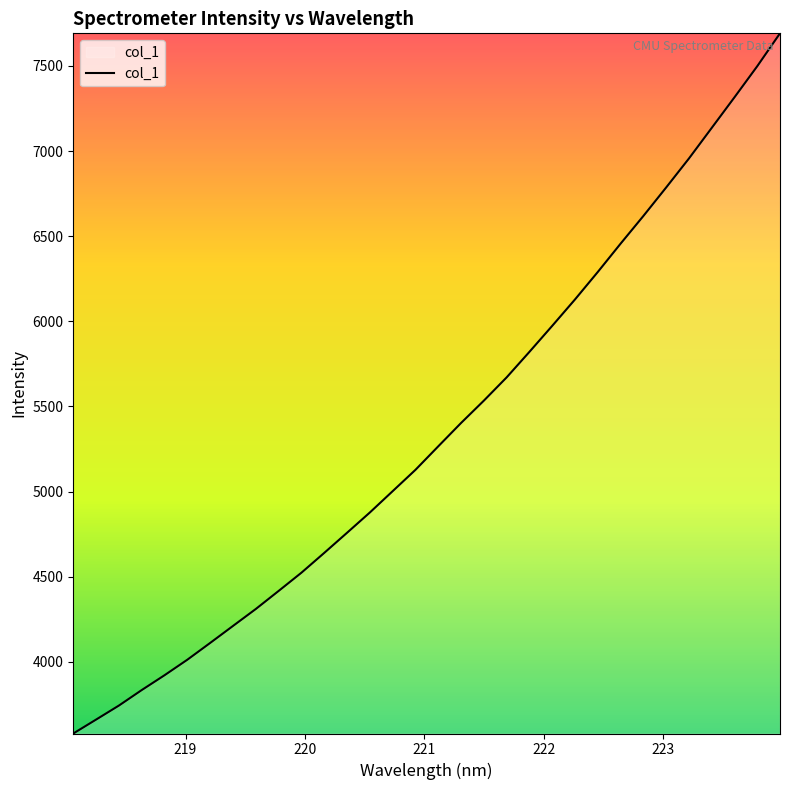

What is the greatest value displayed?

7691.2